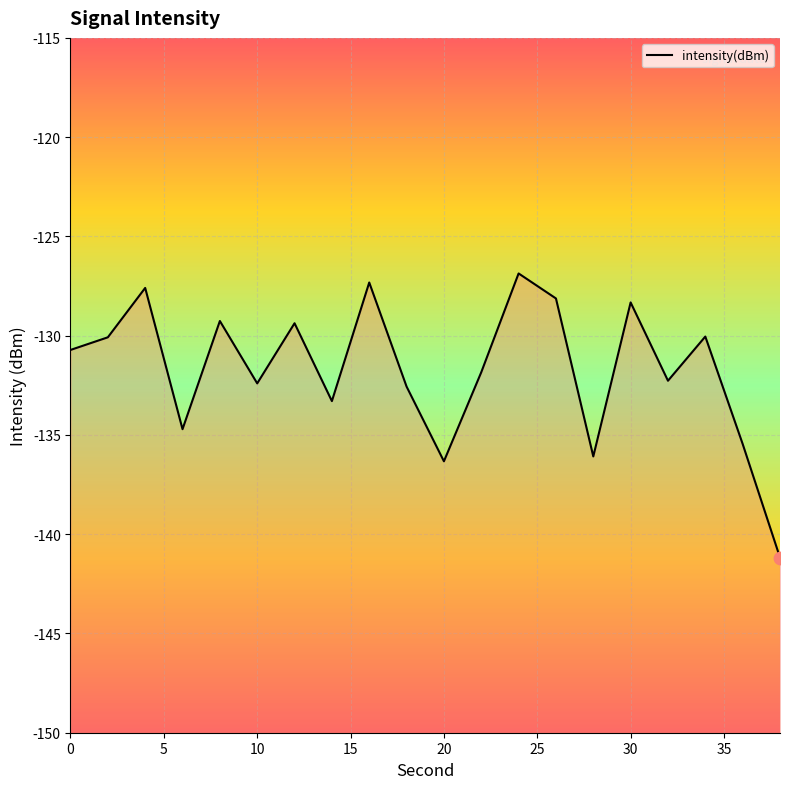

Which has a higher value, 32 or 16?

16